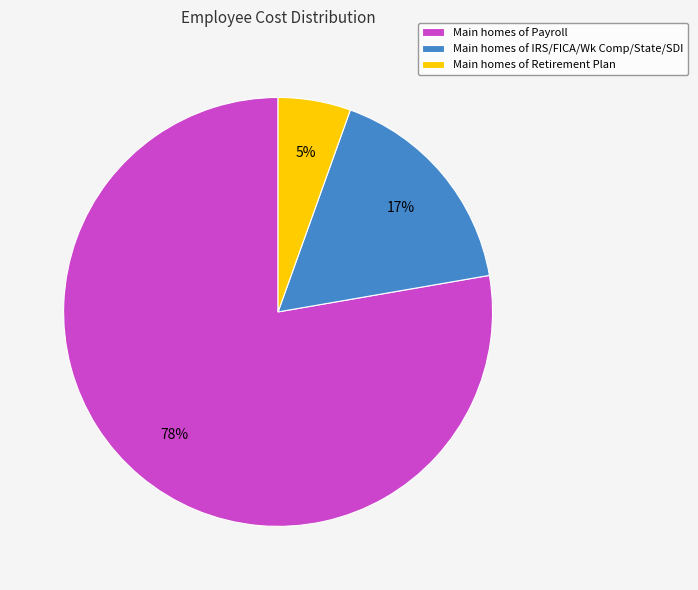

What is the smallest slice in the pie chart?

Main homes of Retirement Plan